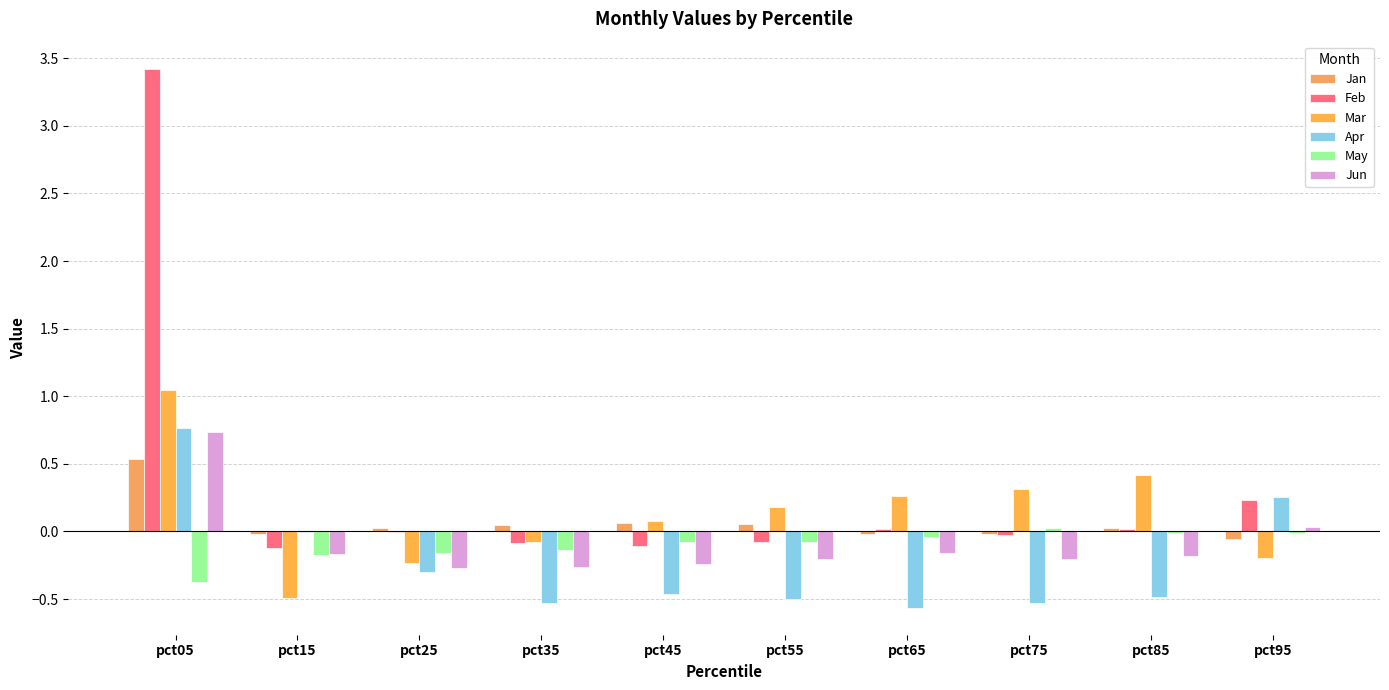

At which category is the sum across all series the highest?

pct05